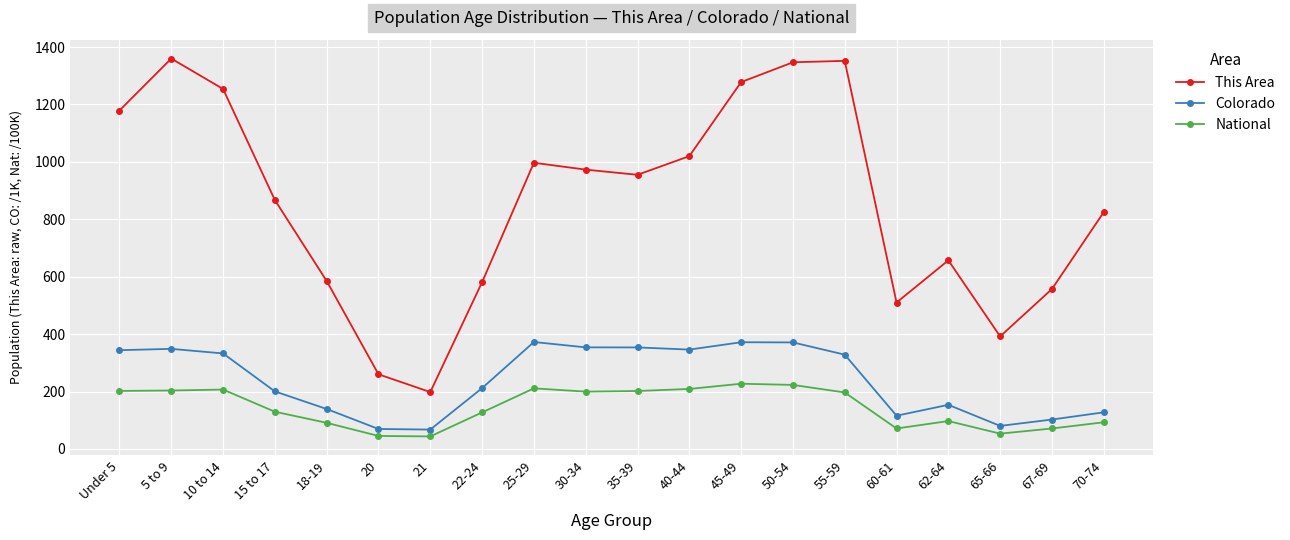

What is the spread (max minus min) of values at 45-49?

1050.9